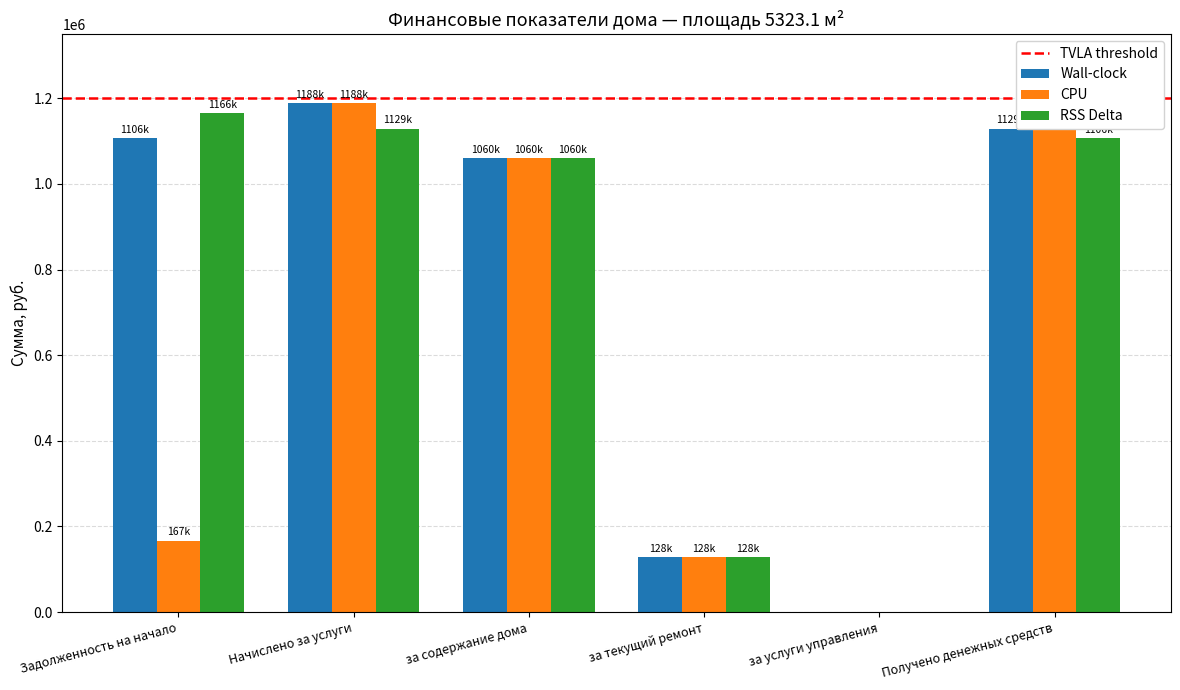

True or false: Wall-clock has a value of 1128725.2 at Получено денежных средств.

True